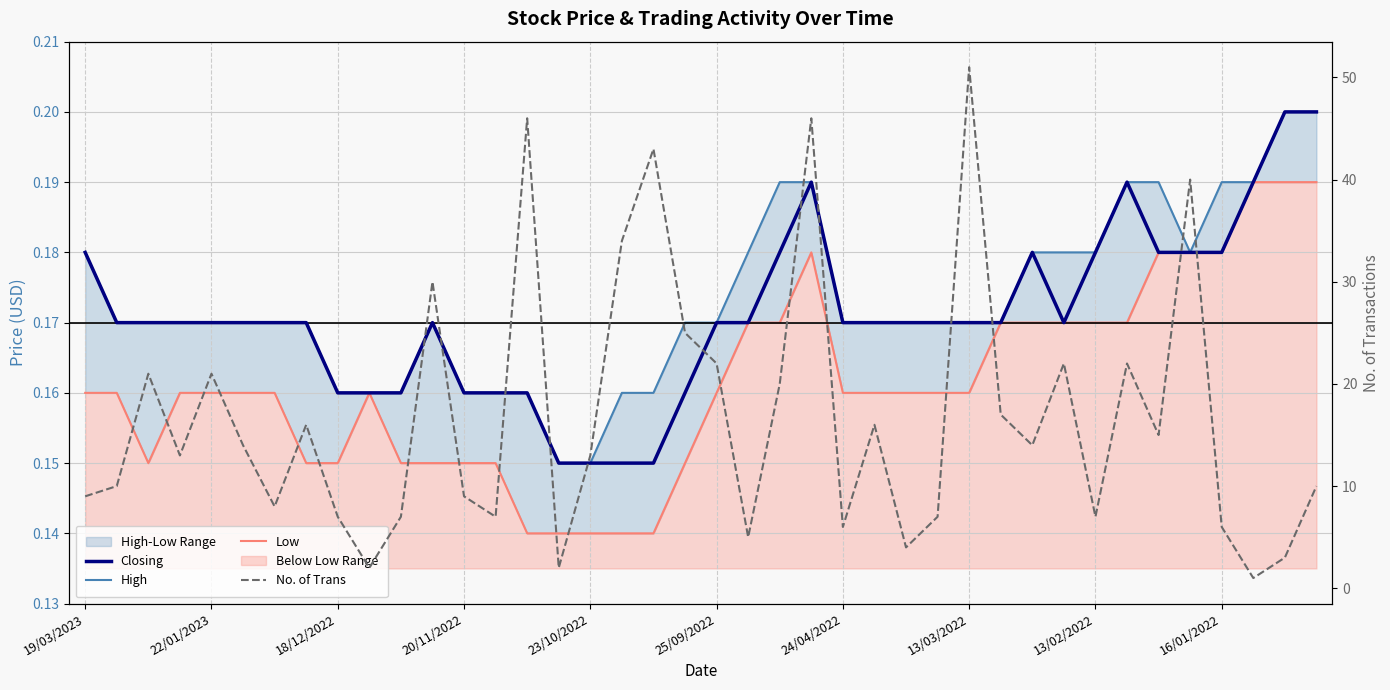

True or false: Closing has a value of 0.2 at 13/02/2022.

True